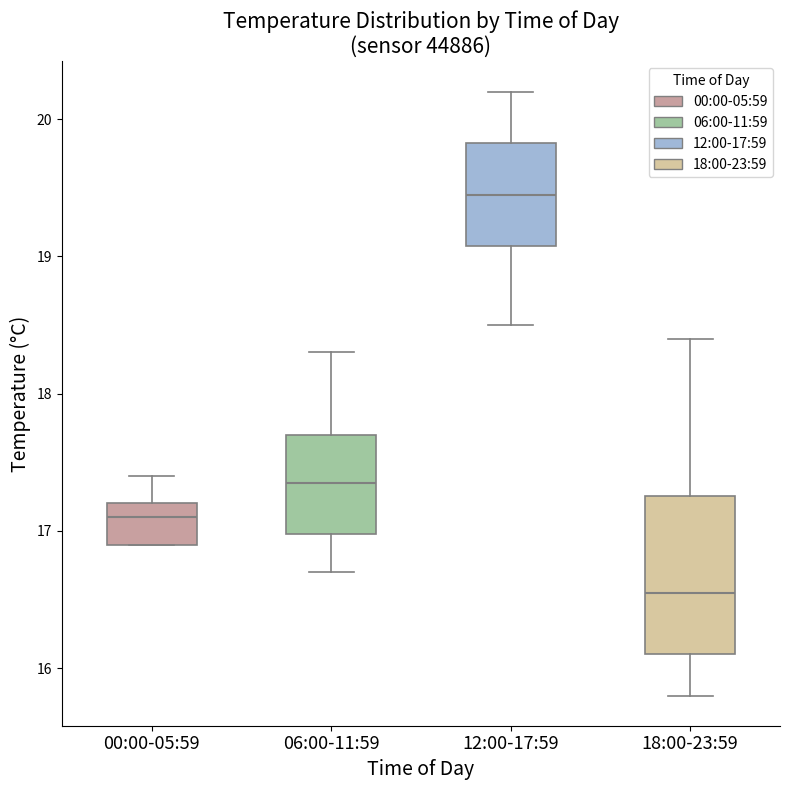

Comparing the boxes themselves (not the whiskers), which one is the tallest?

18:00-23:59